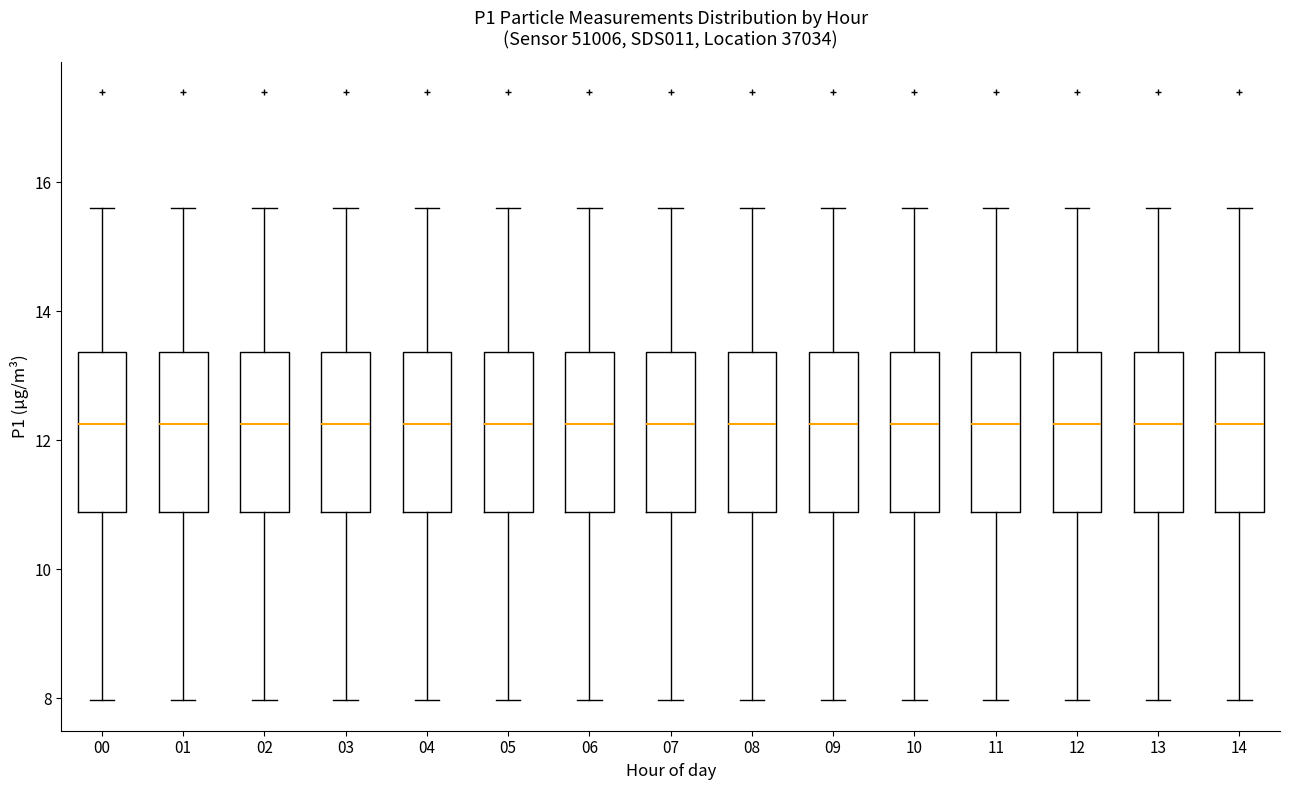

Reading left to right, read every box against the y-axis: the position of its median line, the range the box covers, and the ends of its whiskers. The values are not printed on the chart, so give them approximately, as read against the axis.

00: median 12.2, box 10.8 to 13.4, whiskers 8.0 to 15.6
01: median 12.2, box 10.8 to 13.4, whiskers 8.0 to 15.6
02: median 12.2, box 10.8 to 13.4, whiskers 8.0 to 15.6
03: median 12.2, box 10.8 to 13.4, whiskers 8.0 to 15.6
04: median 12.2, box 10.8 to 13.4, whiskers 8.0 to 15.6
05: median 12.2, box 10.8 to 13.4, whiskers 8.0 to 15.6
06: median 12.2, box 10.8 to 13.4, whiskers 8.0 to 15.6
07: median 12.2, box 10.8 to 13.4, whiskers 8.0 to 15.6
08: median 12.2, box 10.8 to 13.4, whiskers 8.0 to 15.6
09: median 12.2, box 10.8 to 13.4, whiskers 8.0 to 15.6
10: median 12.2, box 10.8 to 13.4, whiskers 8.0 to 15.6
11: median 12.2, box 10.8 to 13.4, whiskers 8.0 to 15.6
12: median 12.2, box 10.8 to 13.4, whiskers 8.0 to 15.6
13: median 12.2, box 10.8 to 13.4, whiskers 8.0 to 15.6
14: median 12.2, box 10.8 to 13.4, whiskers 8.0 to 15.6